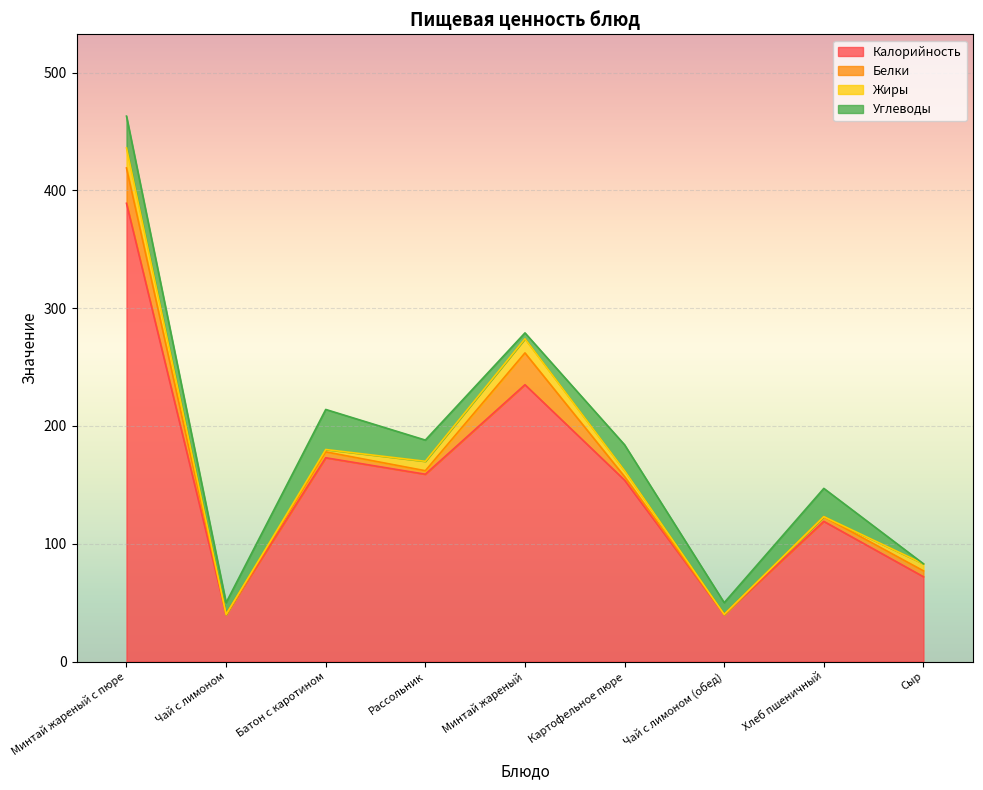

Which label corresponds to the smallest value in the chart?

Чай с лимоном